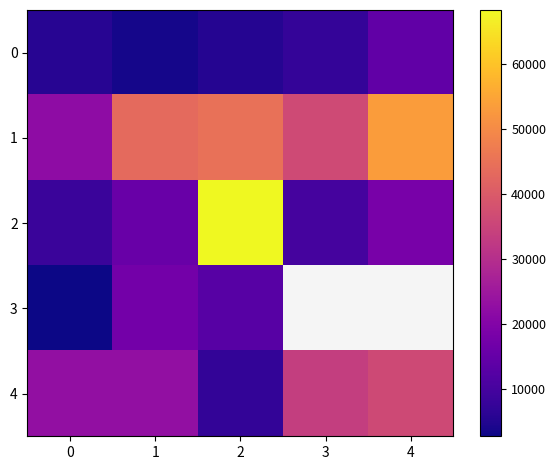

How many values in the 1 series exceed 43400?

2